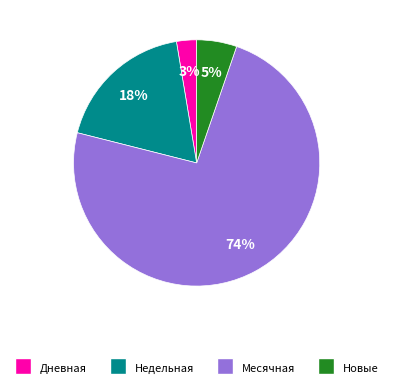

Is there a majority slice in this chart?

Yes